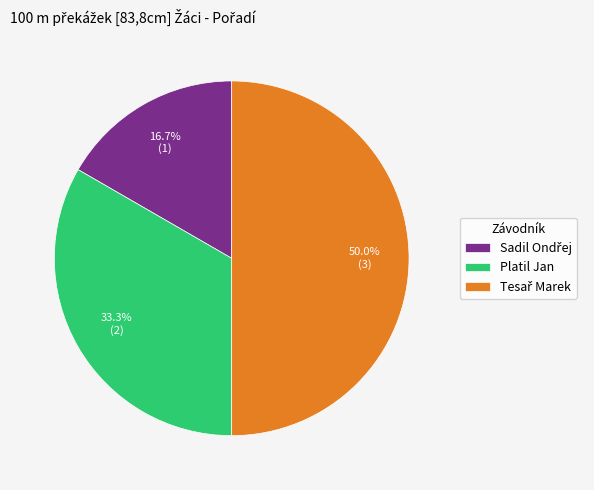

Does Platil Jan account for over 50% of the chart?

No